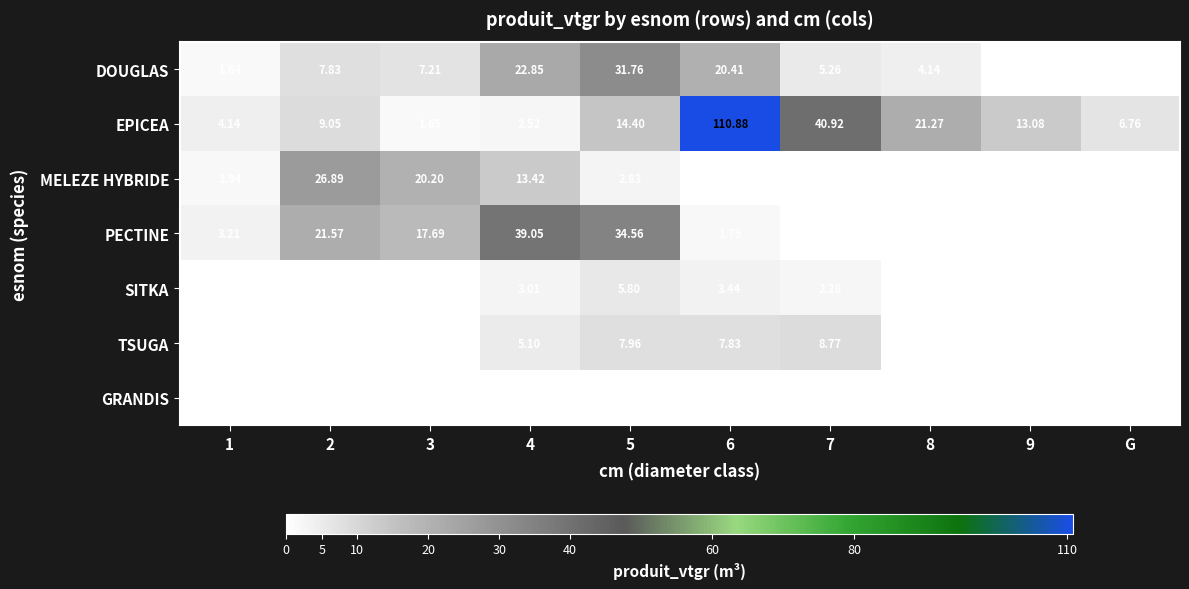

Is the value of EPICEA at 5 greater than the value of SITKA at 6?

Yes